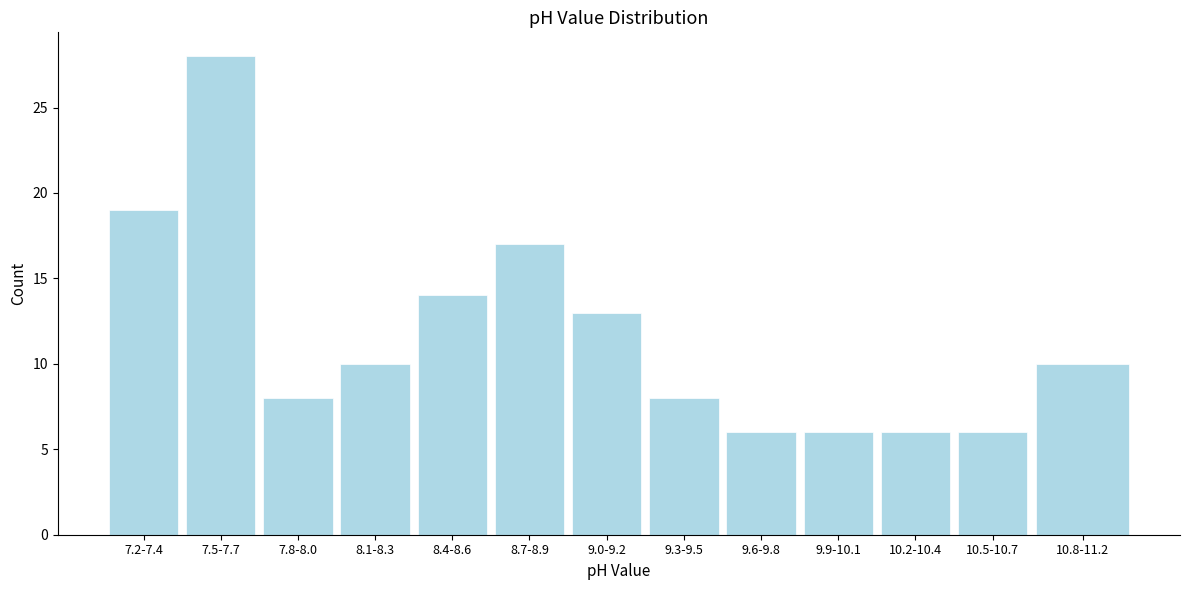

Reading left to right, what are all the values shown in this chart?

19	28	8	10	14	17	13	8	6	6	6	6	10